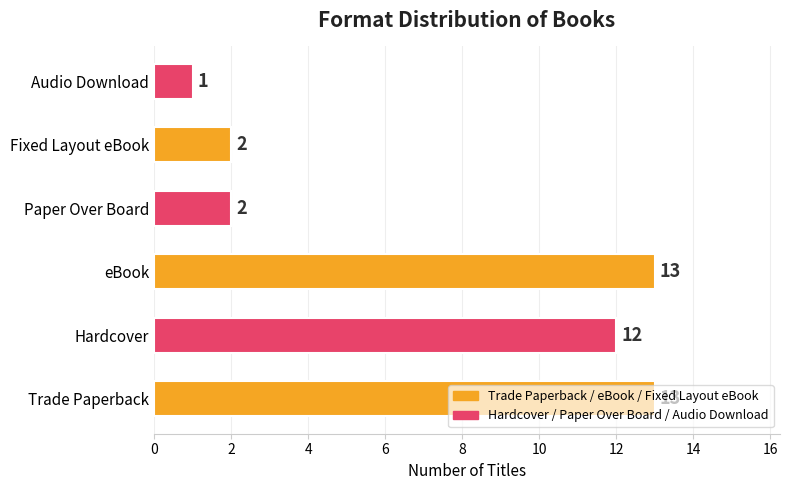

At which category does the chart reach its minimum across all series?

Audio Download